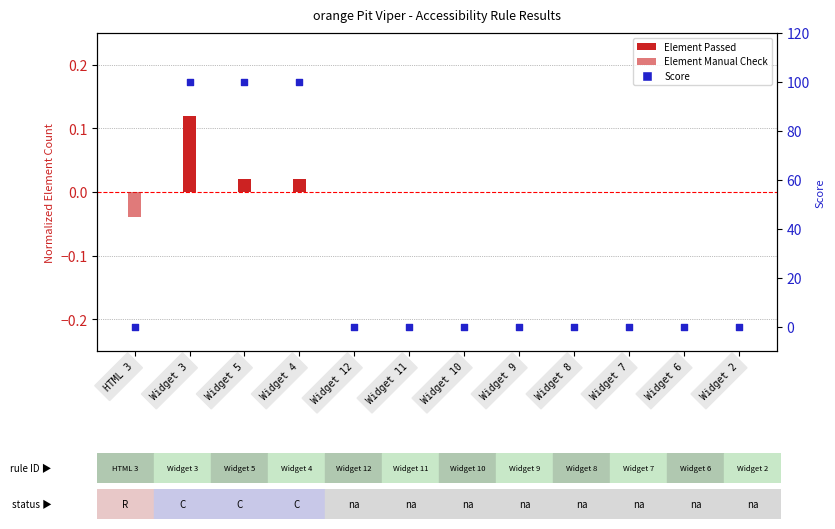

Which series reaches the maximum Y coordinate?

Score